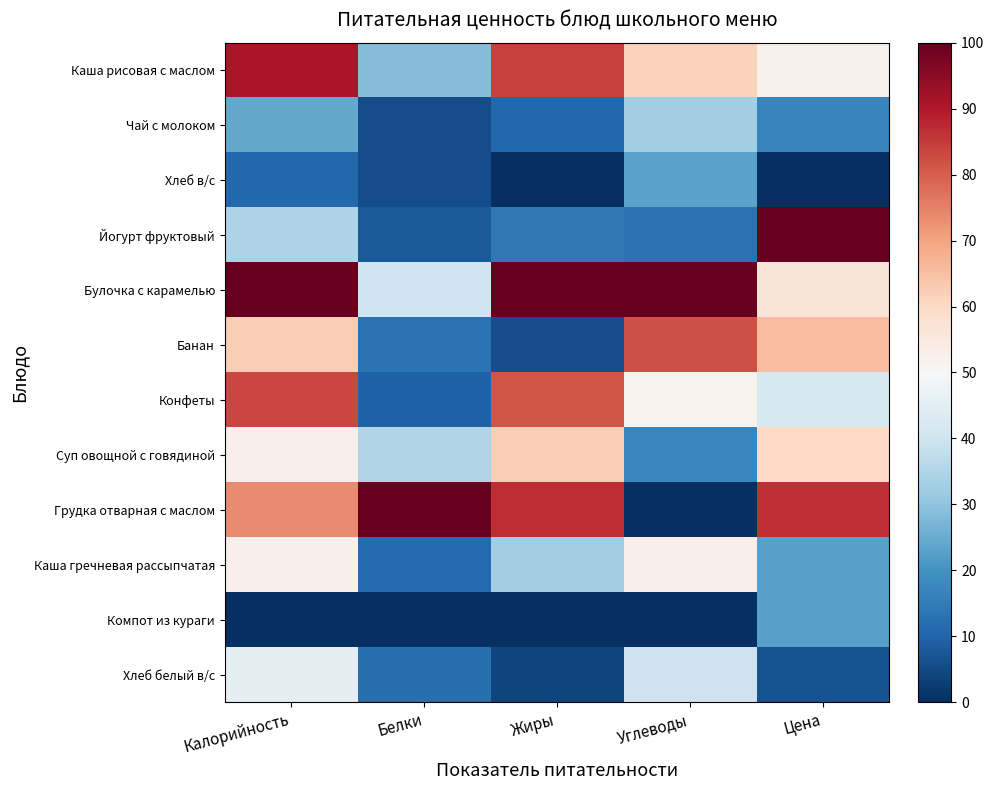

What is the maximum value shown in the chart?

100.0